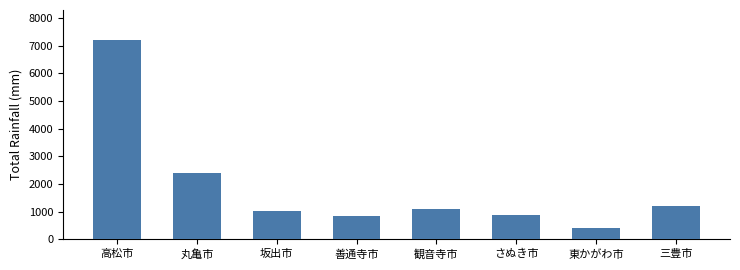

What is the greatest value displayed?

7203